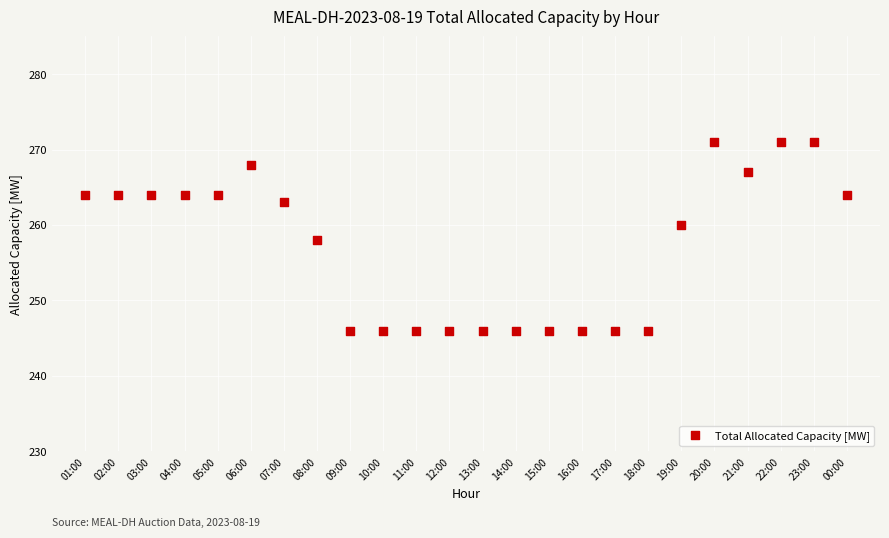

What is the range of Y values (max minus min)?

25